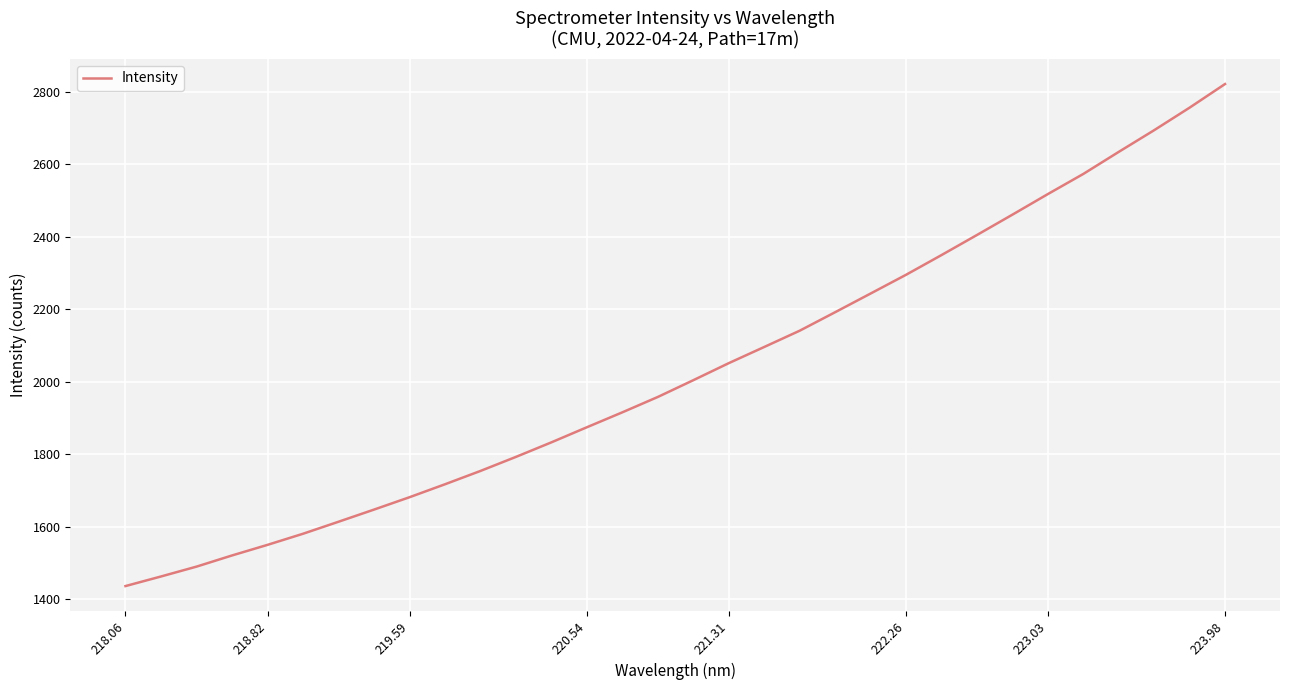

What is the sum of all values?

65065.6